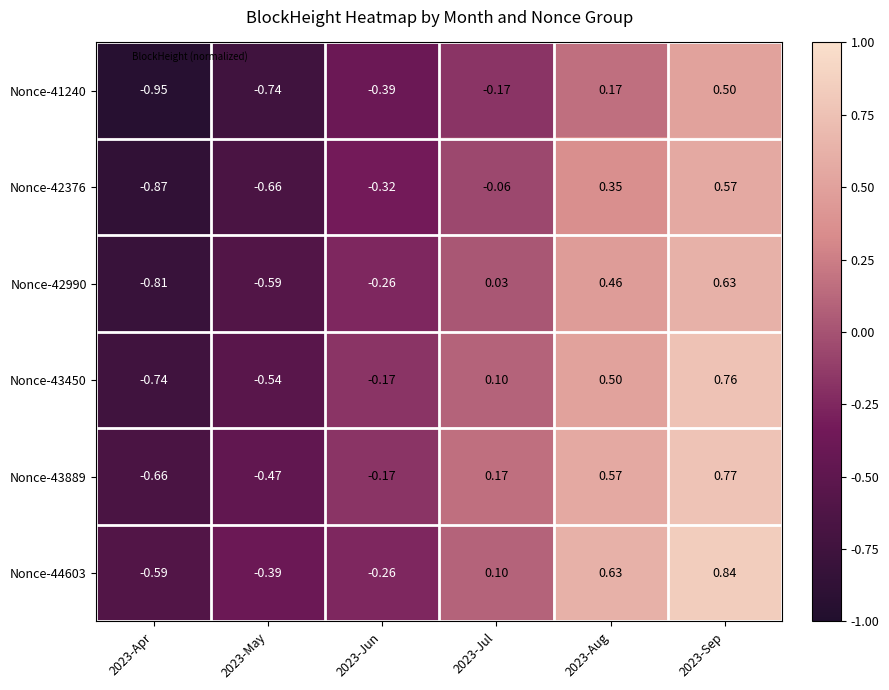

Reading right to left, extract all data points from this chart.

Nonce-41240: 2023-Sep=0.5	2023-Aug=0.2	2023-Jul=-0.2	2023-Jun=-0.4	2023-May=-0.7	2023-Apr=-0.9
Nonce-42376: 2023-Sep=0.6	2023-Aug=0.3	2023-Jul=-0.1	2023-Jun=-0.3	2023-May=-0.7	2023-Apr=-0.9
Nonce-42990: 2023-Sep=0.6	2023-Aug=0.5	2023-Jul=0.0	2023-Jun=-0.3	2023-May=-0.6	2023-Apr=-0.8
Nonce-43450: 2023-Sep=0.8	2023-Aug=0.5	2023-Jul=0.1	2023-Jun=-0.2	2023-May=-0.5	2023-Apr=-0.7
Nonce-43889: 2023-Sep=0.8	2023-Aug=0.6	2023-Jul=0.2	2023-Jun=-0.2	2023-May=-0.5	2023-Apr=-0.7
Nonce-44603: 2023-Sep=0.8	2023-Aug=0.6	2023-Jul=0.1	2023-Jun=-0.3	2023-May=-0.4	2023-Apr=-0.6